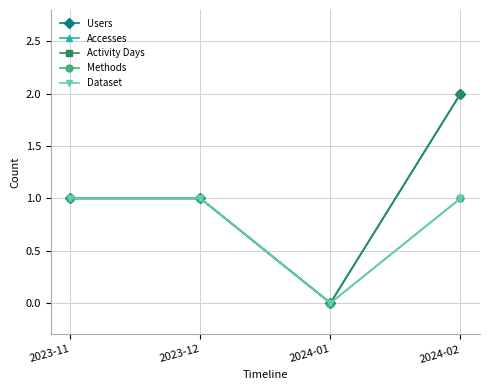

Reading left to right, what are all the values shown in this chart?

Users: 1	1	0	2
Accesses: 1	1	0	2
Activity Days: 1	1	0	2
Methods: 1	1	0	1
Dataset: 1	1	0	1